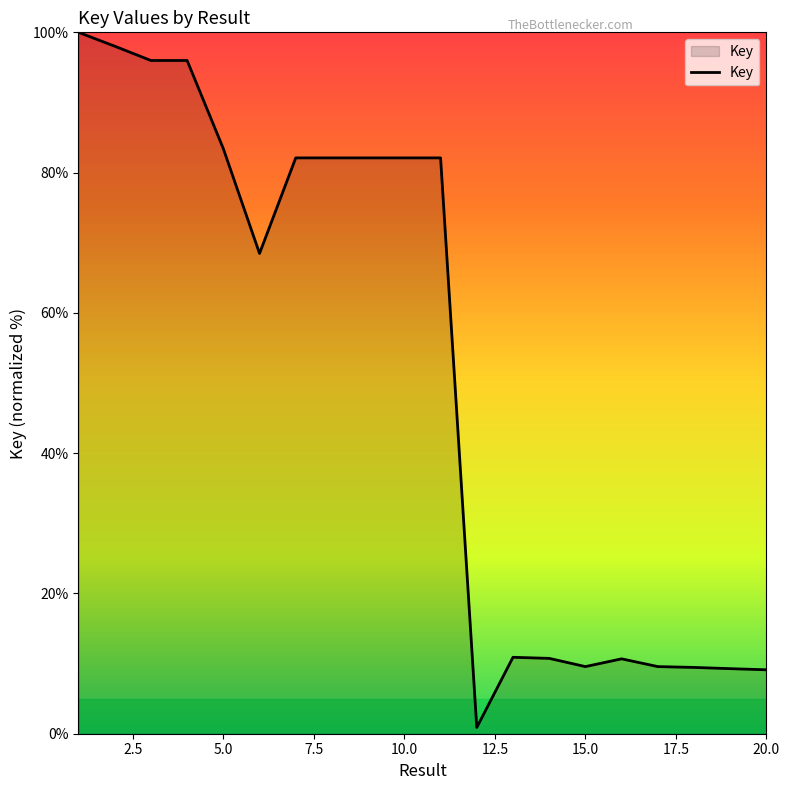

What is the maximum value shown in the chart?

100.0